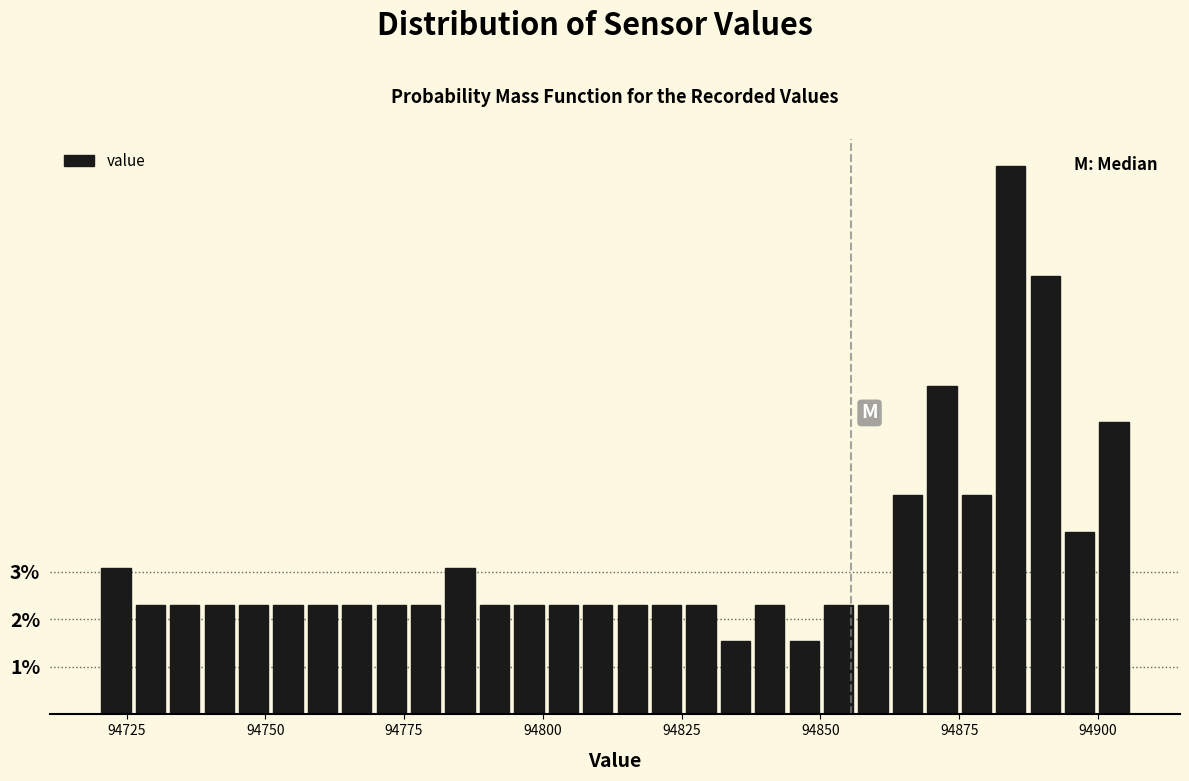

Read against the x-axis, roughly where is the centre of the tallest bar?

94885